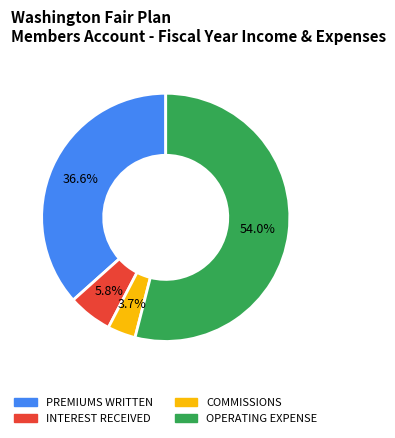

Which slice is the smallest?

COMMISSIONS